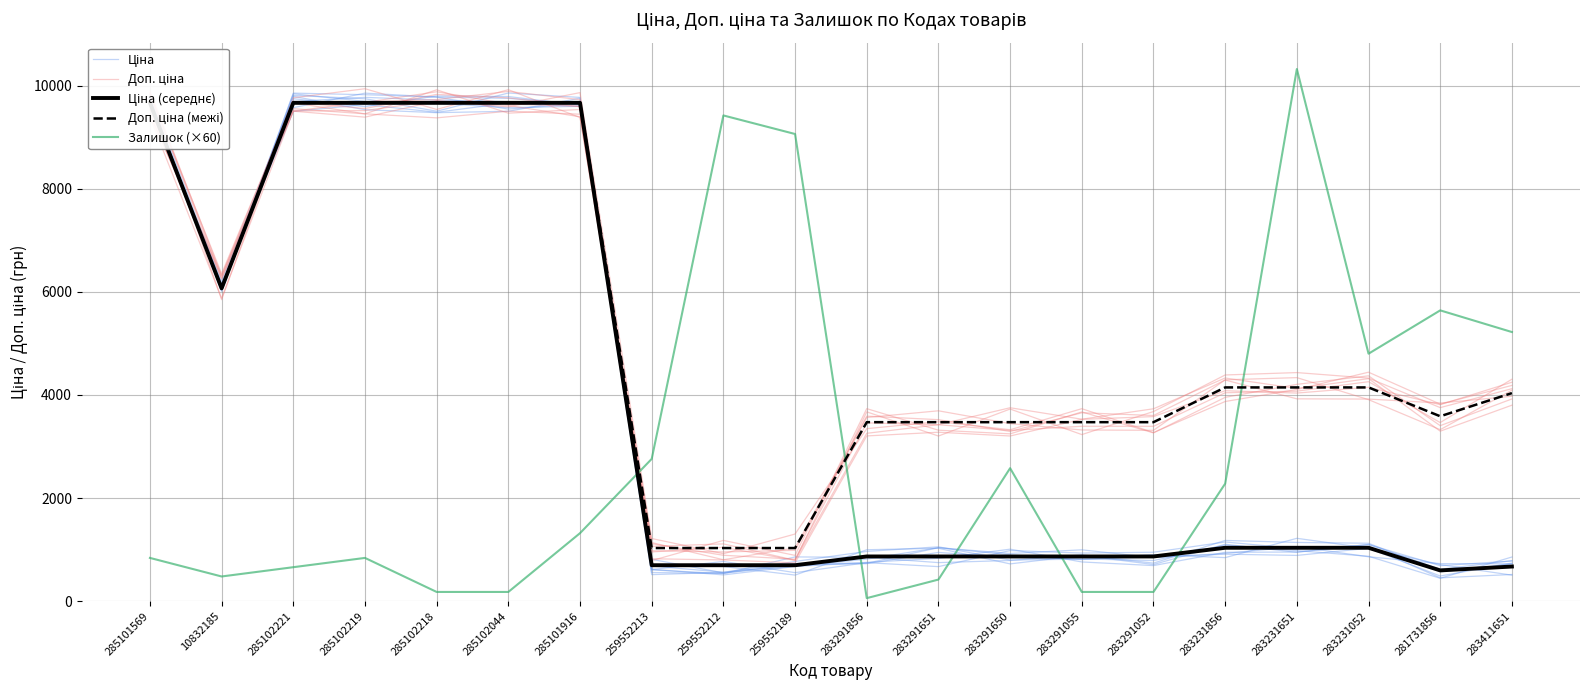

Where do Залишок (×60) and Ціна first cross each other?

285101916 and 259552213